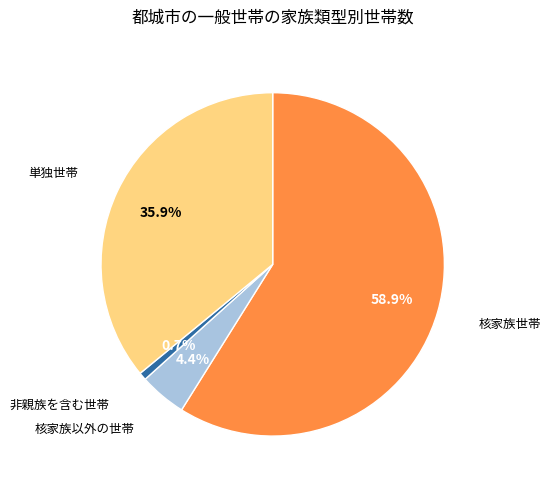

Does any single category account for the majority?

Yes